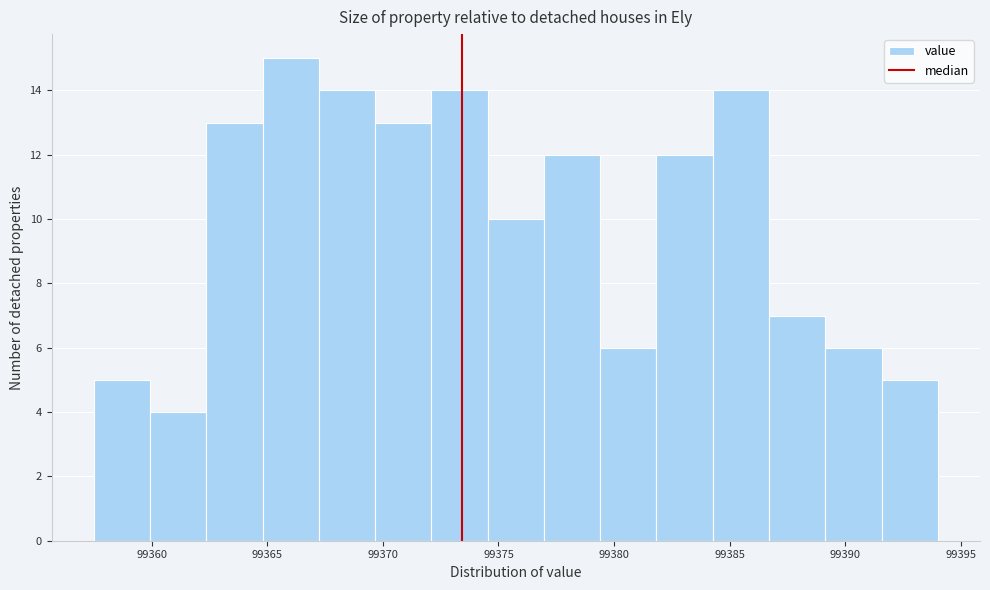

Which range on the x-axis has the tallest bar?

99365.0 to 99367.0